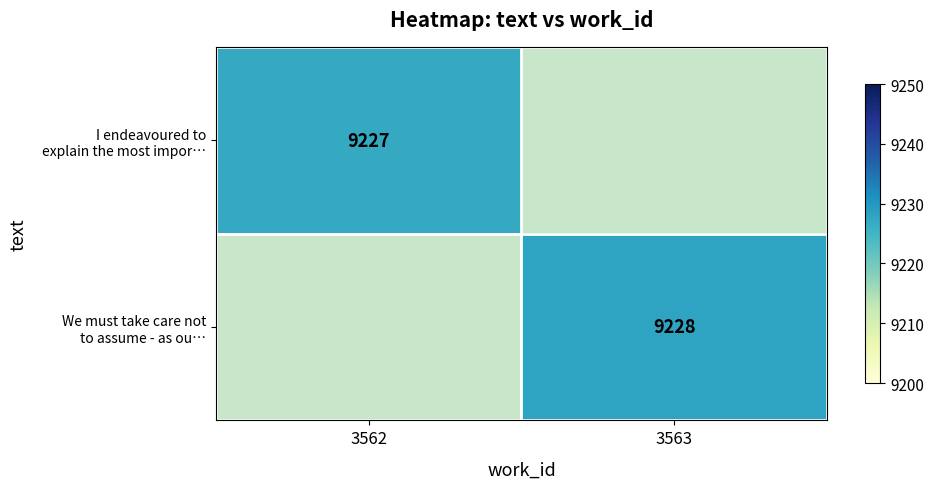

Which label corresponds to the smallest value in the chart?

3562